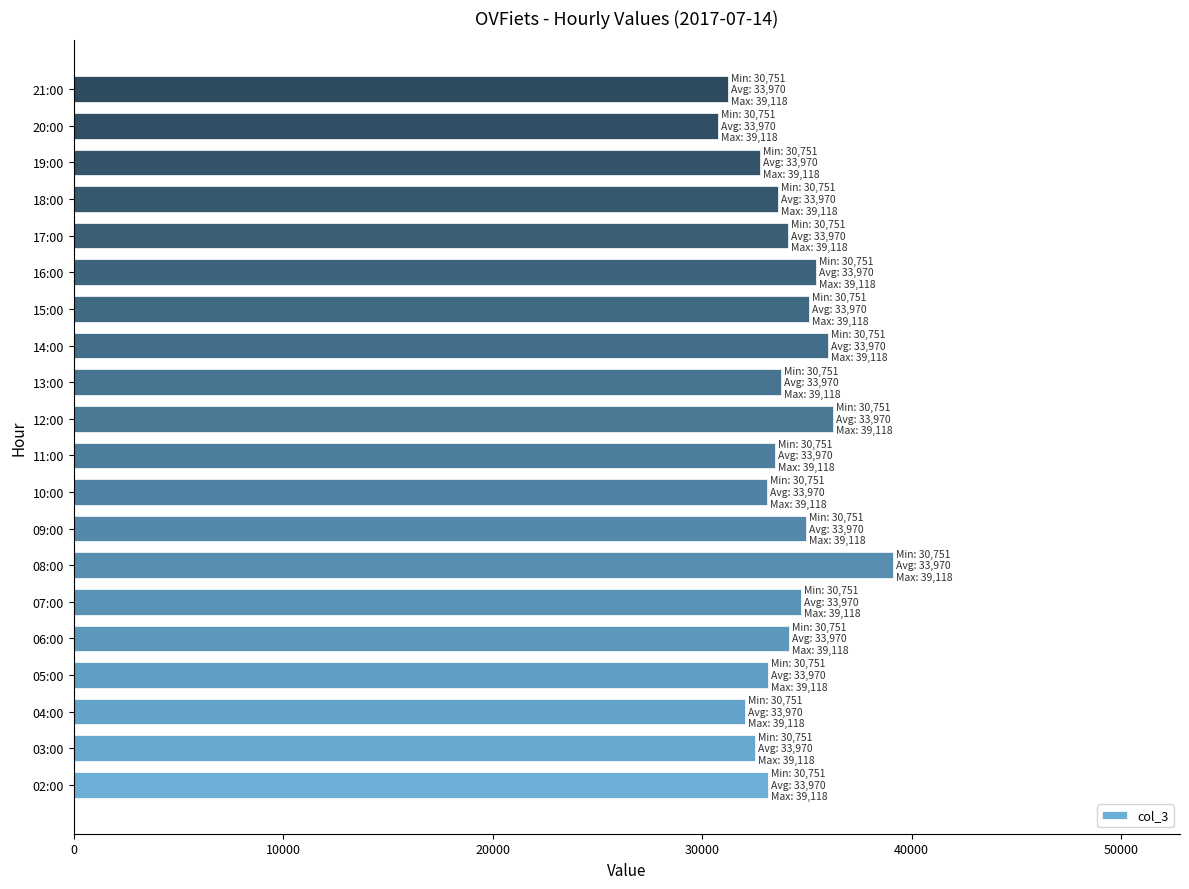

What is the average value?

33970